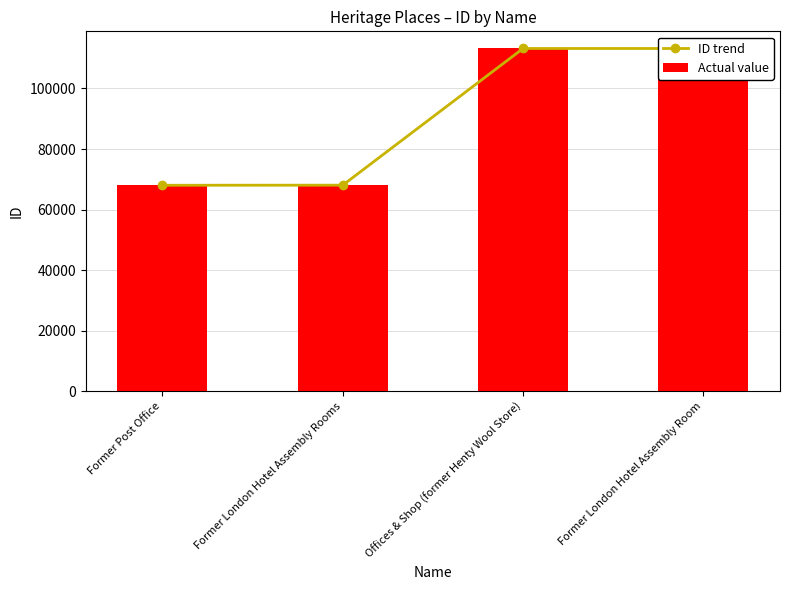

At which category is the sum across all series the highest?

Former London Hotel Assembly Room